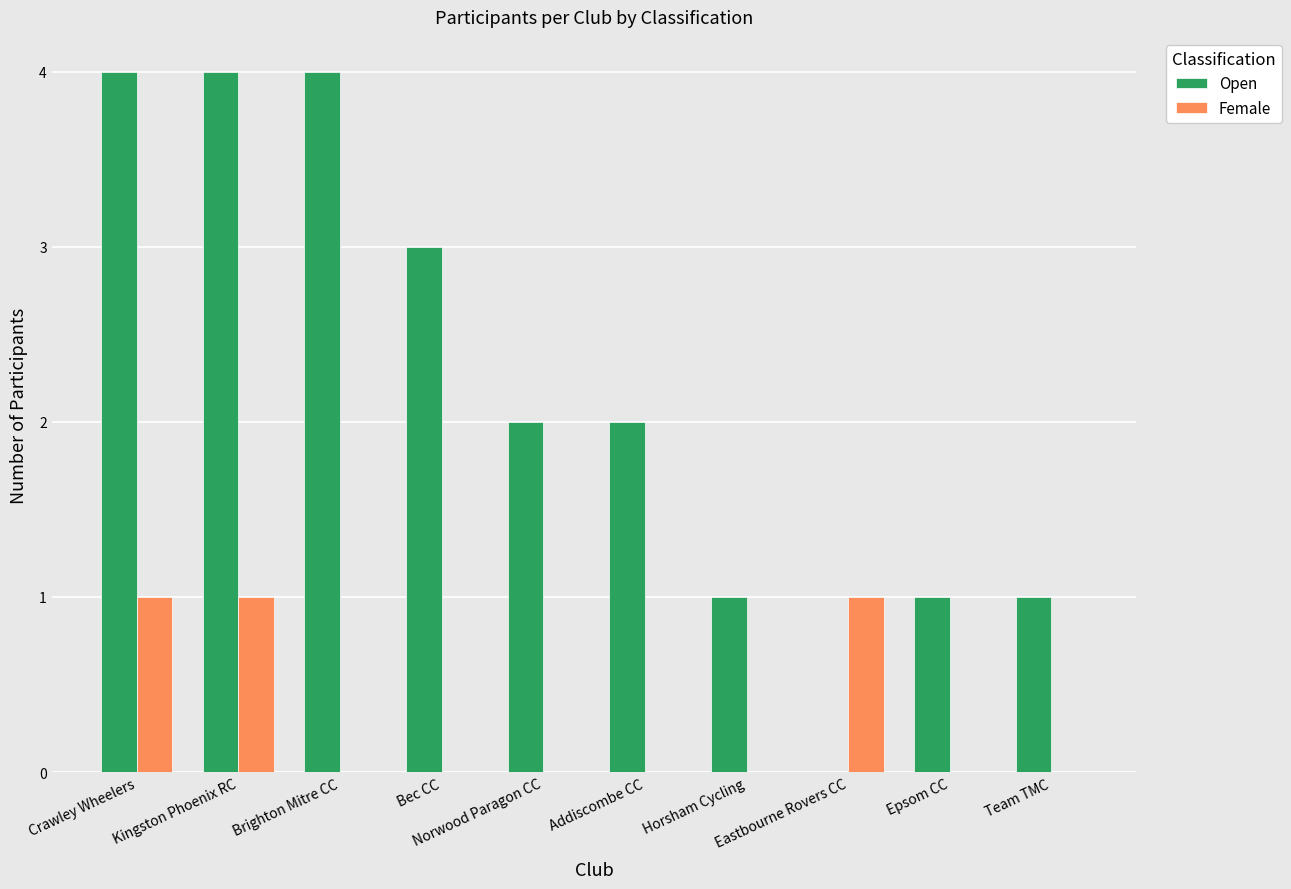

What is the maximum value for Open?

4